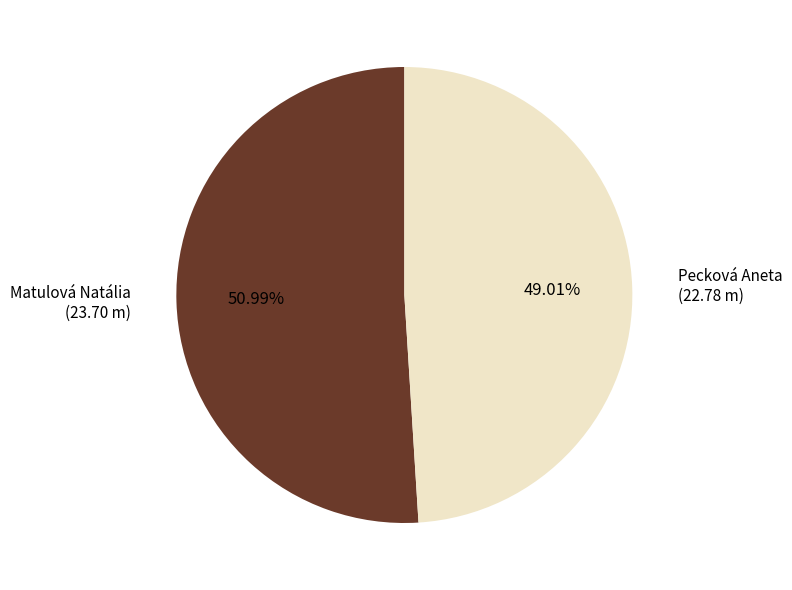

What percentage do Matulová Natália and Pecková Aneta together represent?

100.0%